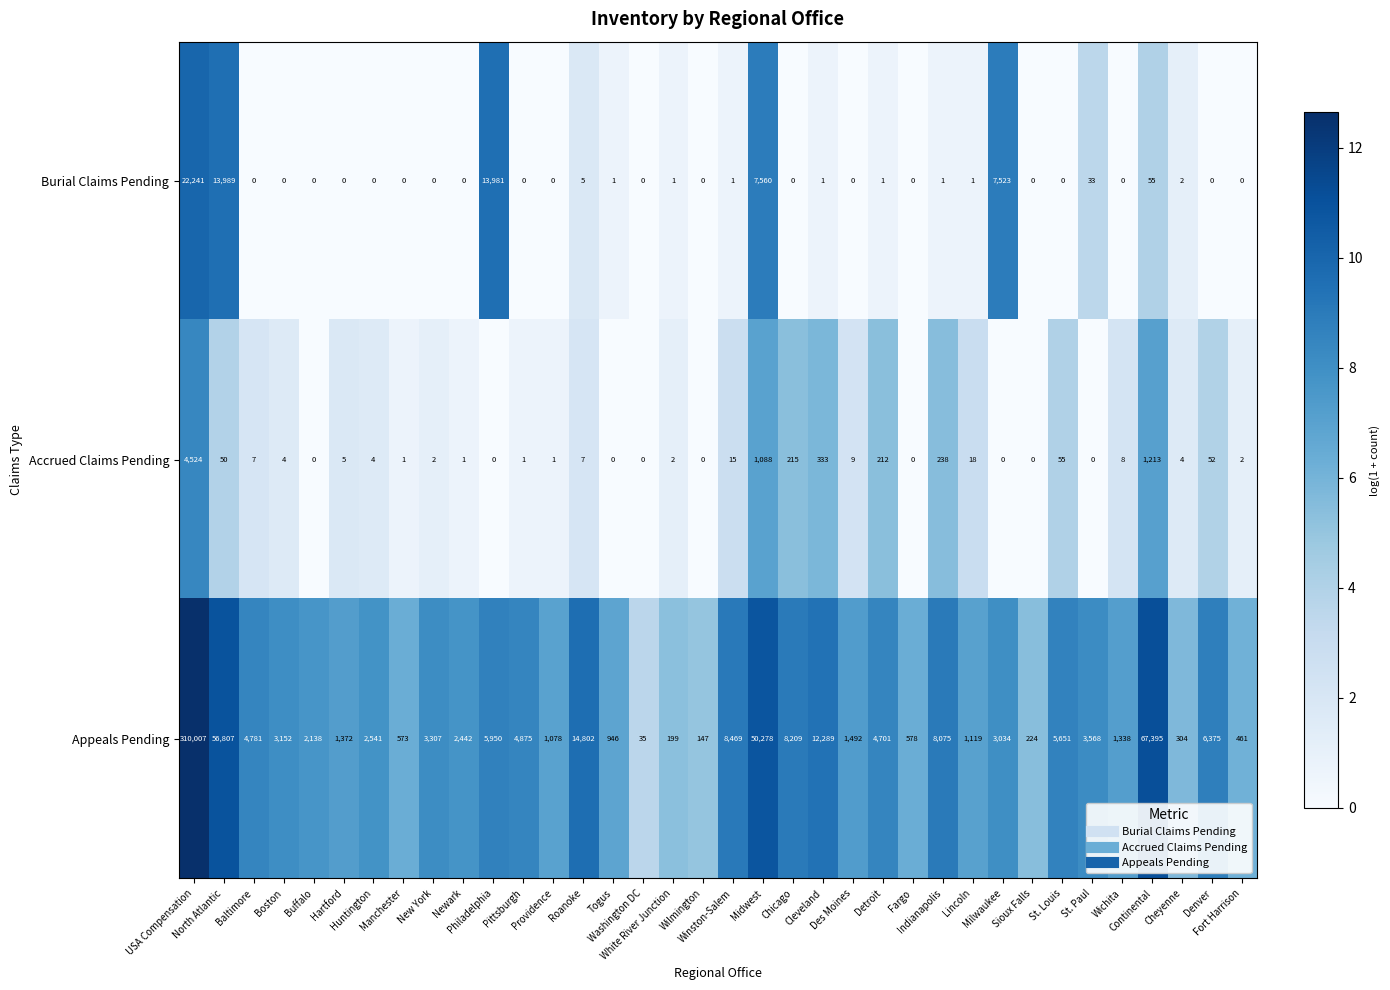

List the series in order of their peak value, highest first.

Appeals Pending, Burial Claims Pending, Accrued Claims Pending